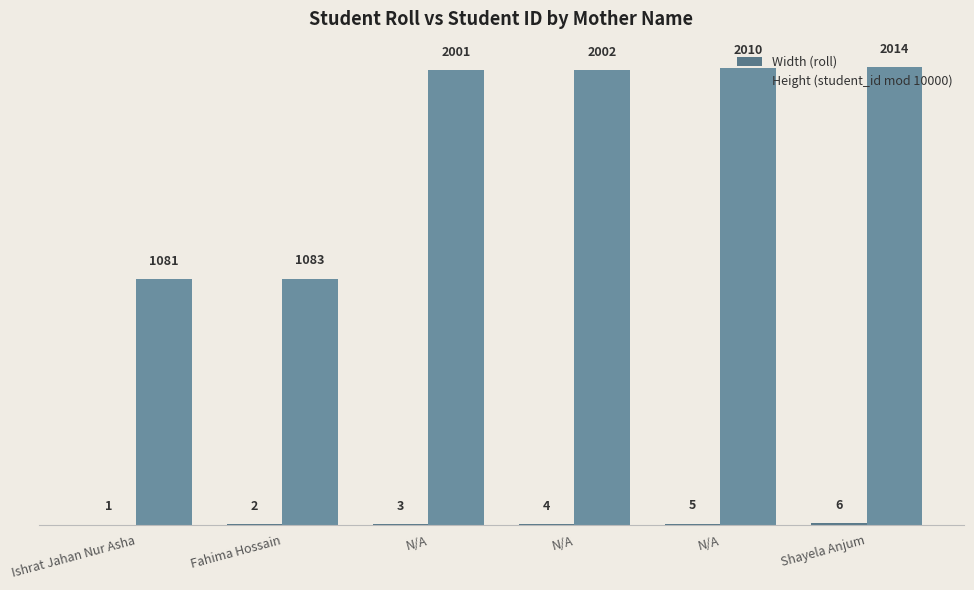

How many groups of bars are there?

6